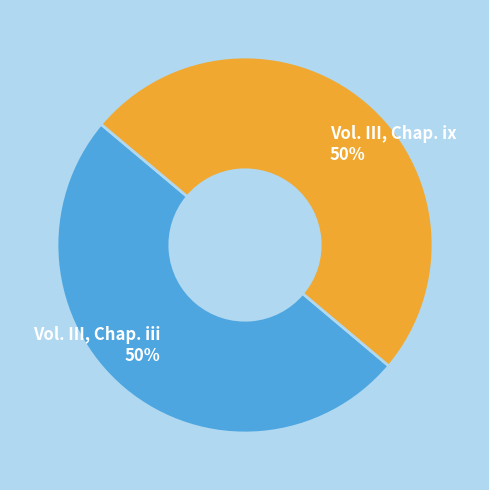

To the nearest percent, what is the average slice percentage?

50%